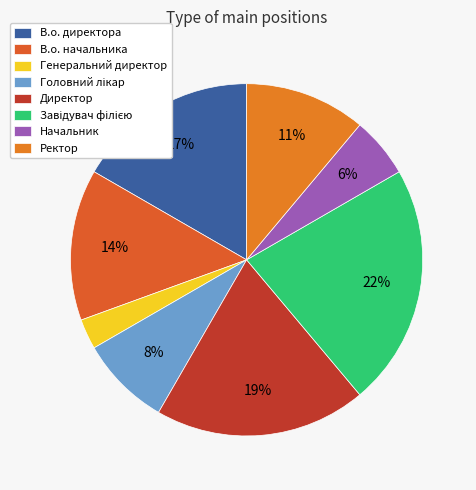

To the nearest percent, what portion does Начальник represent?

6%